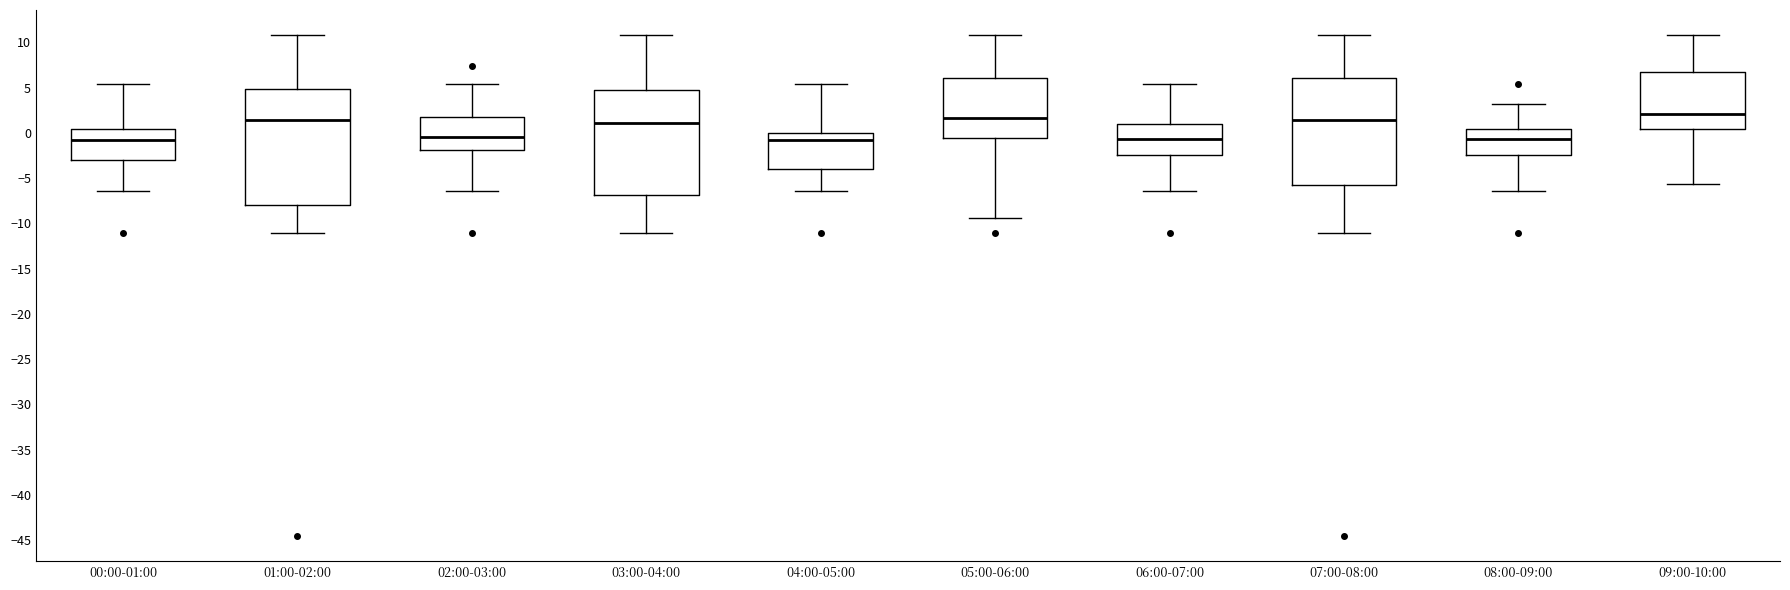

Where is the lower edge of the box for 02:00-03:00 on the y-axis? The values are not printed on the chart, so give them approximately, as read against the axis.

-2.0